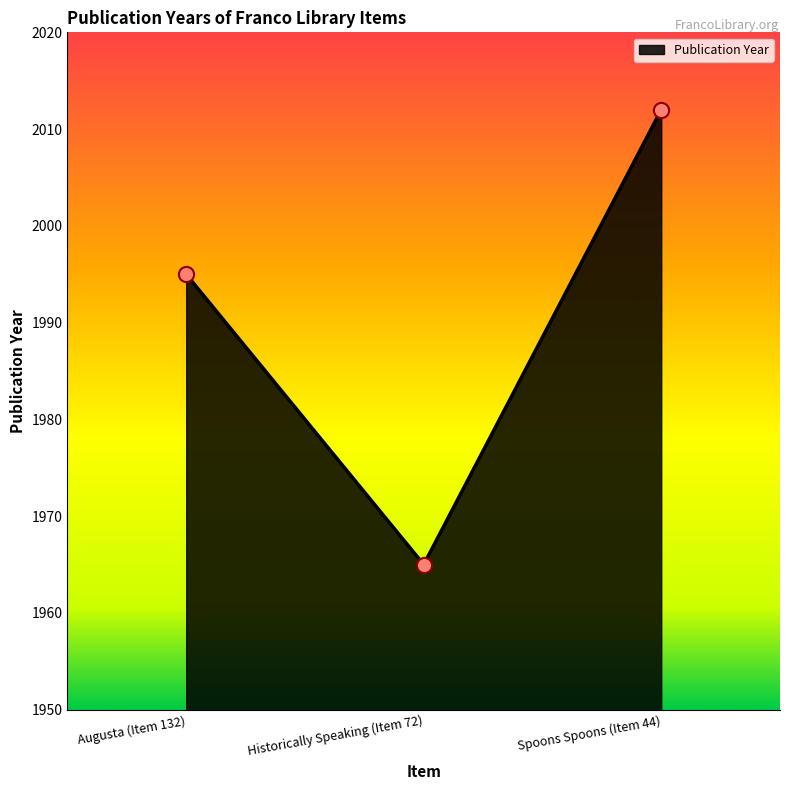

What is the change in value from Augusta (Item 132) to Spoons Spoons (Item 44)?

+17